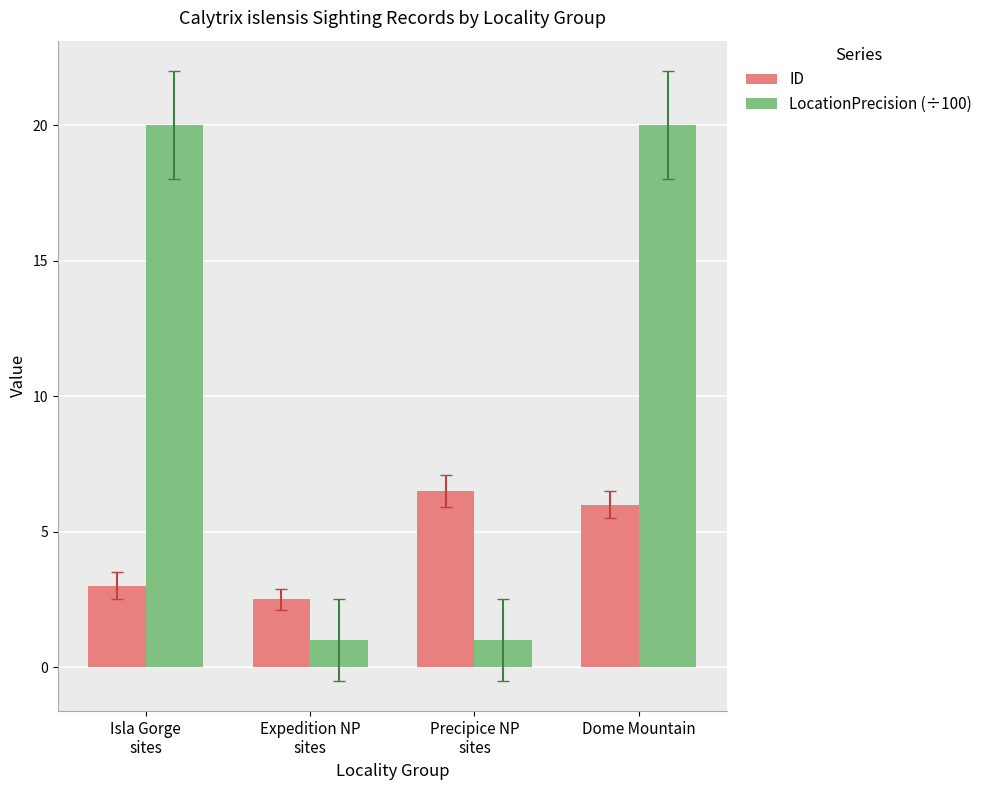

What is the sum of all ID values?

18.0